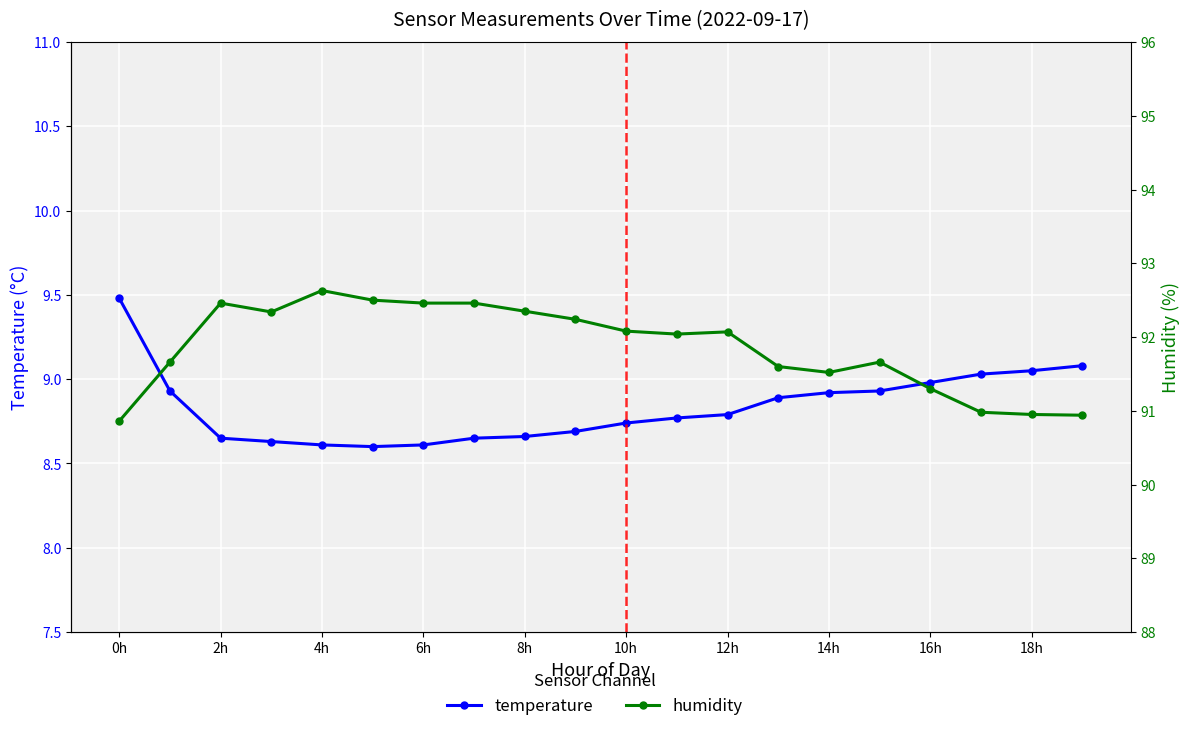

True or false: temperature and humidity intersect in this chart.

False